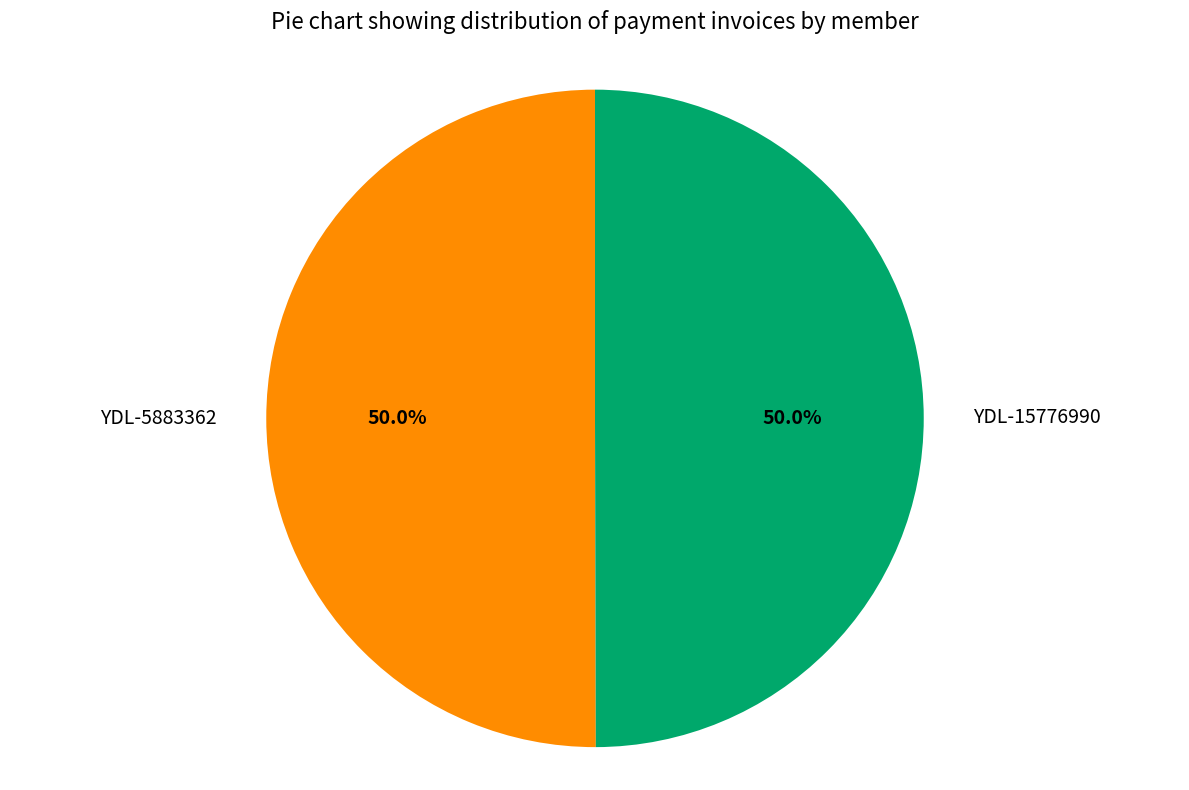

How much of the chart is everything except YDL-5883362?

50.0%